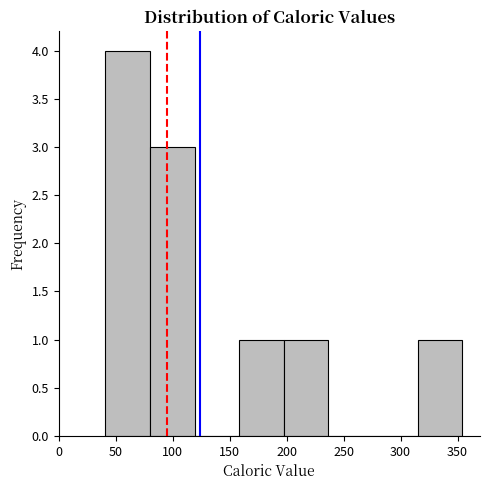

How tall is the bar that spans 80 to 120 on the x-axis? Neither the bar edges nor the heights are printed on the chart, so give them approximately, as read against the axes.

3